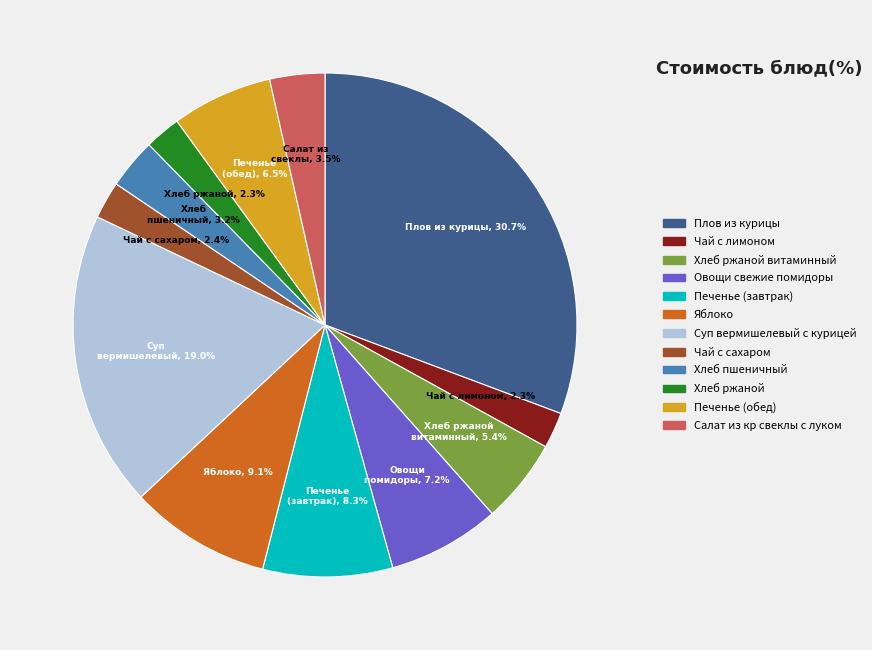

To the nearest percent, what is the average slice percentage?

8%